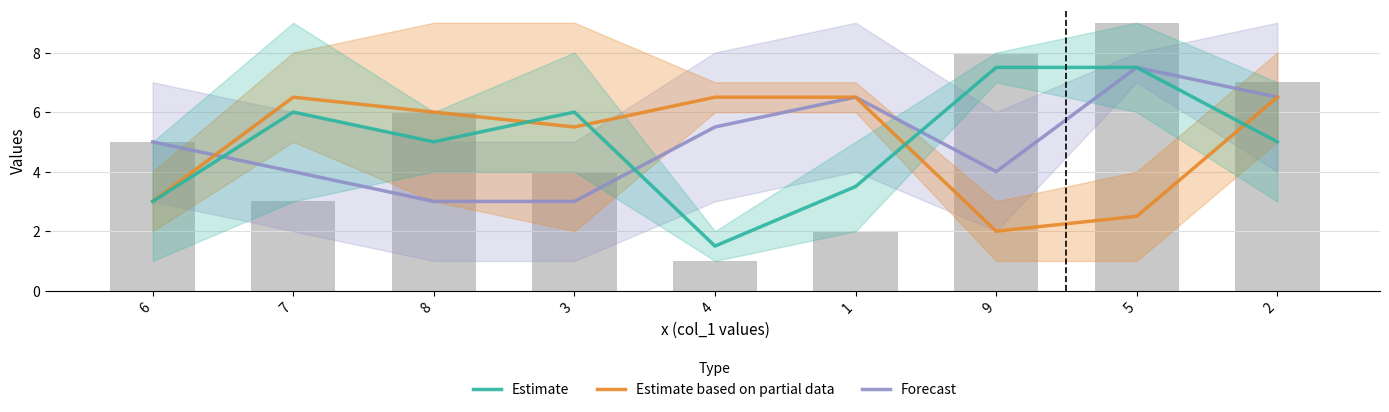

Which series changed the most between 6 and 7?

Estimate based on partial data